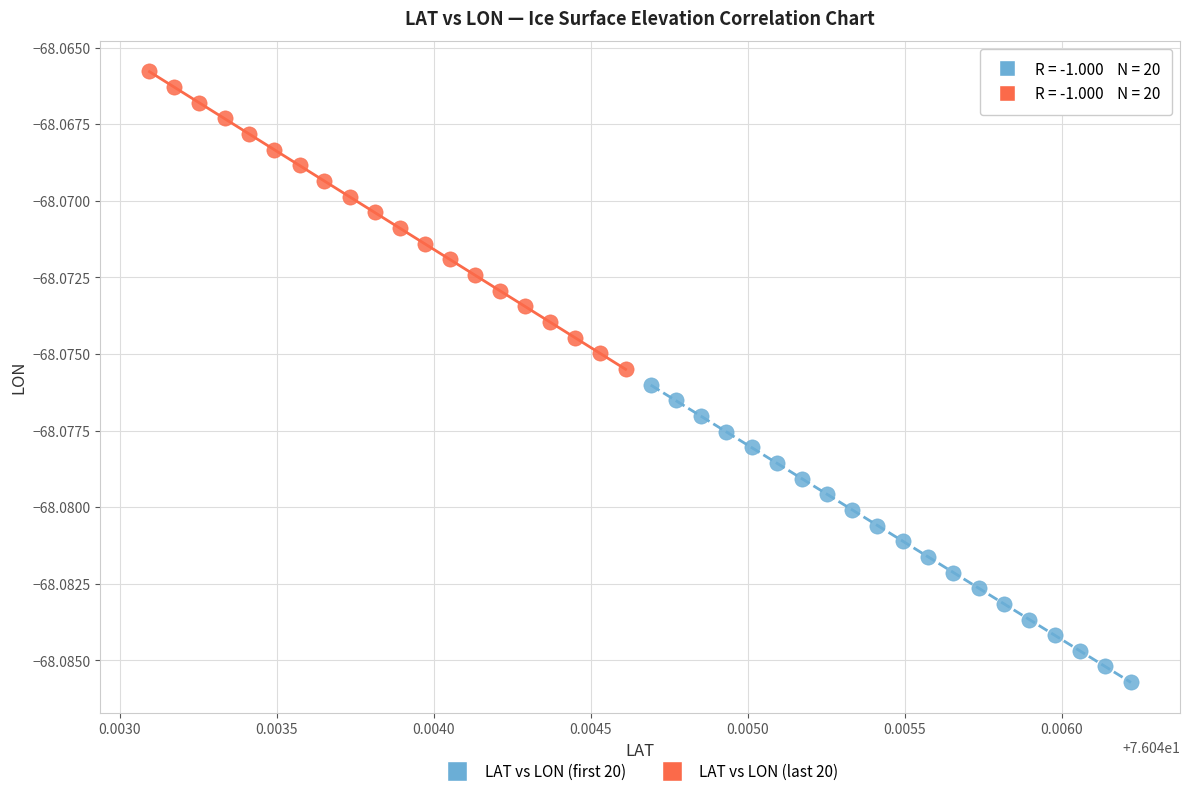

Which series contains the highest Y value?

LAT vs LON (last 20)